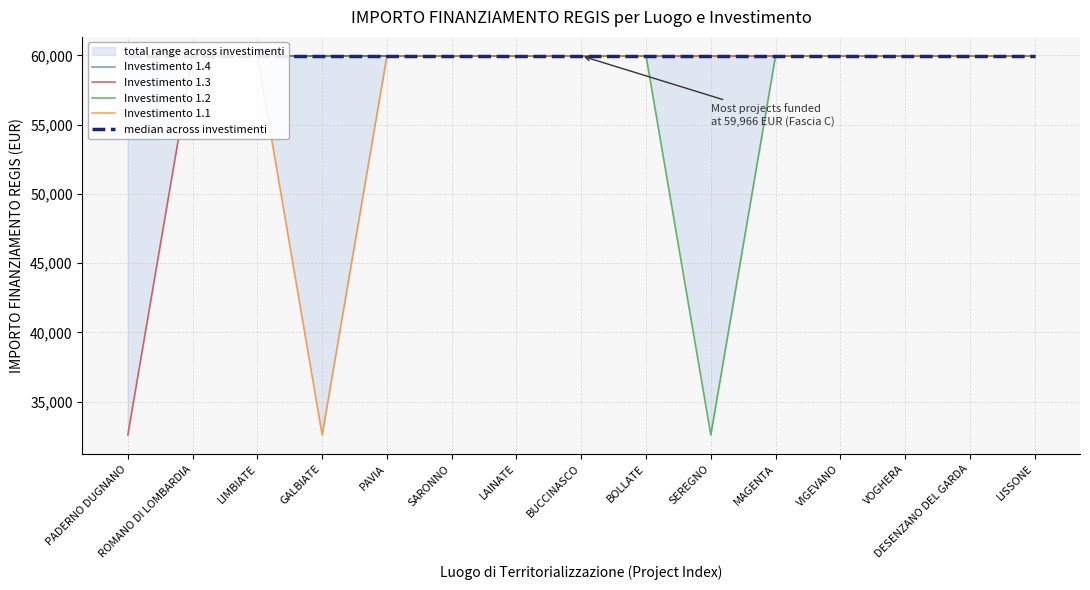

Which label corresponds to the smallest value in the chart?

PADERNO DUGNANO